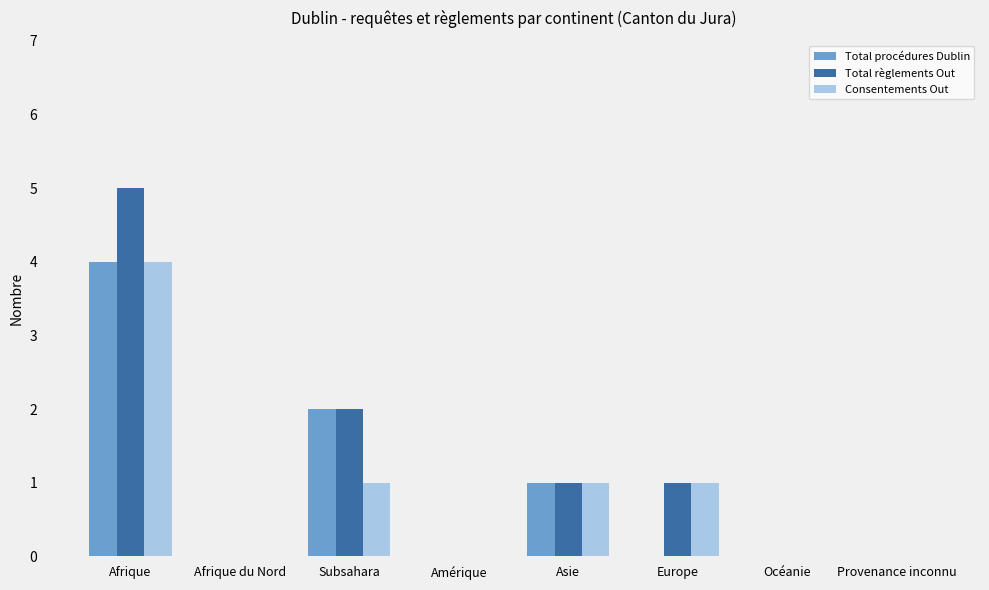

Which series has the largest total across all categories?

Total règlements Out